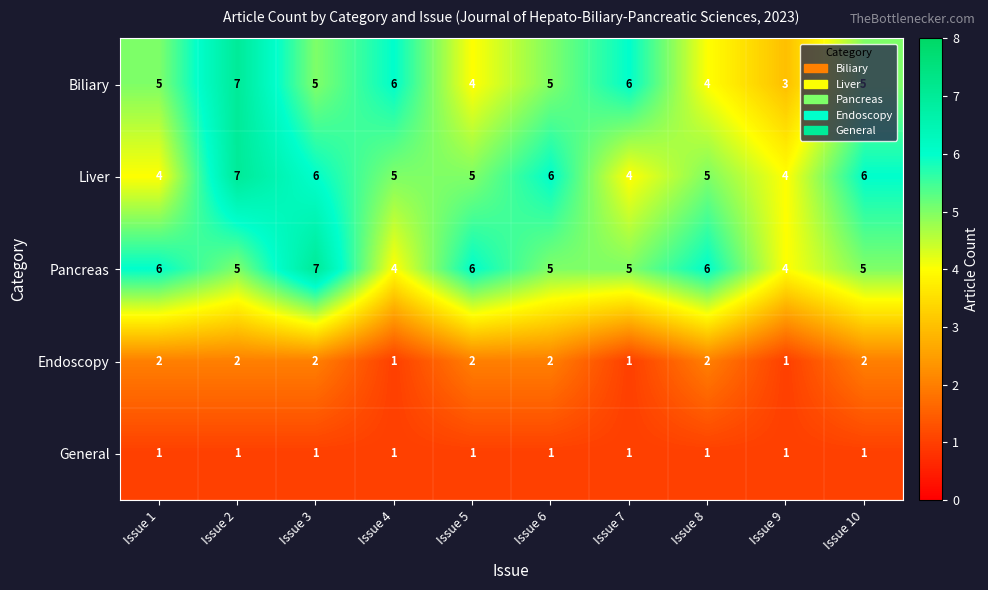

What is the approximate value of Biliary at Issue 3?

5